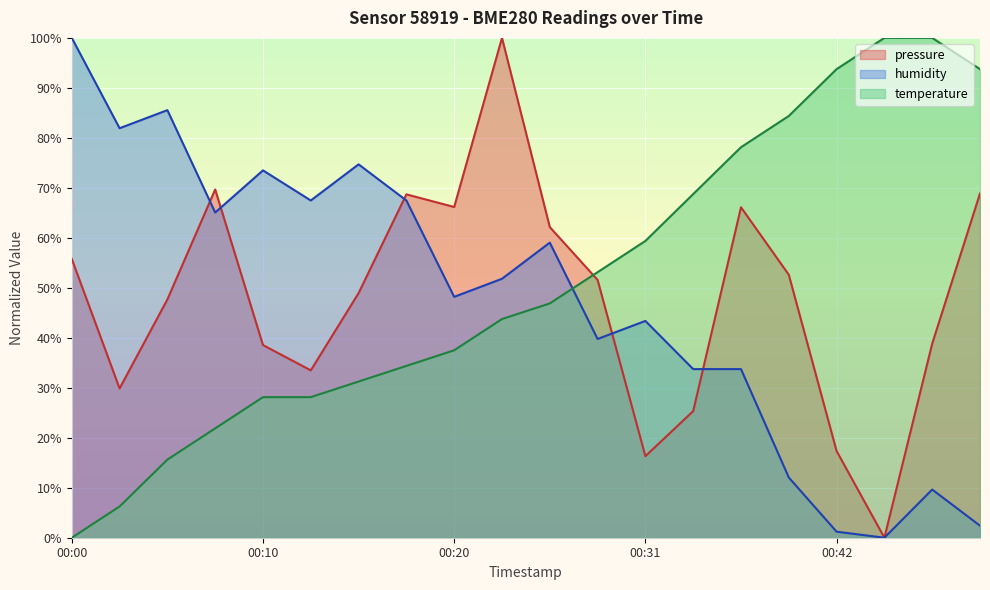

Does the chart display data point markers on the line(s)?

No